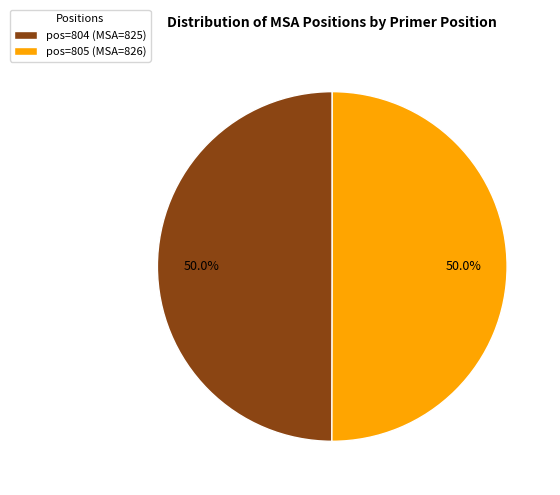

How much of the chart is everything except pos=805 (MSA=826)?

50.0%